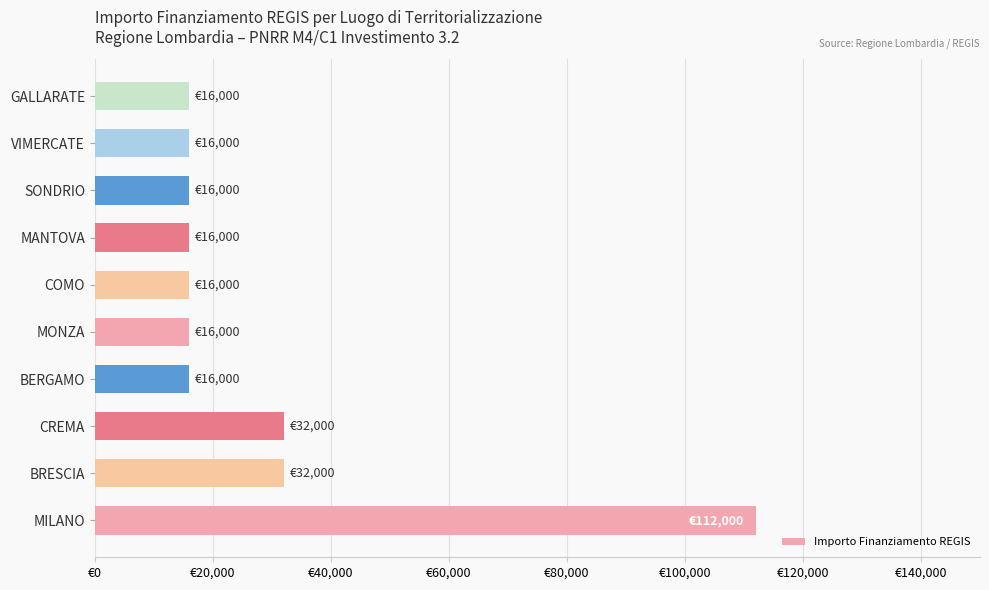

What is the difference between the maximum and minimum values?

96000